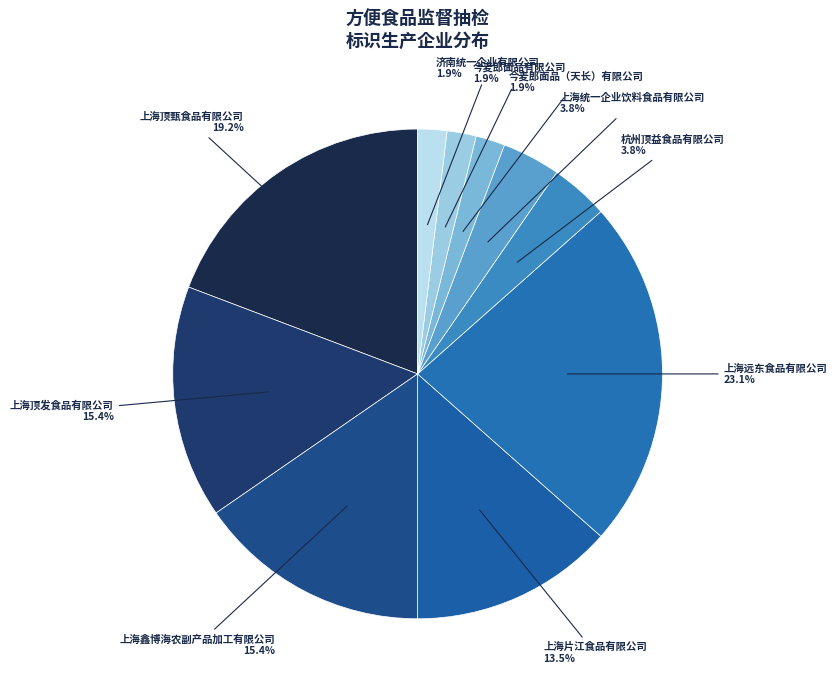

What is the smallest slice in the pie chart?

今麦郎面品（天长）有限公司